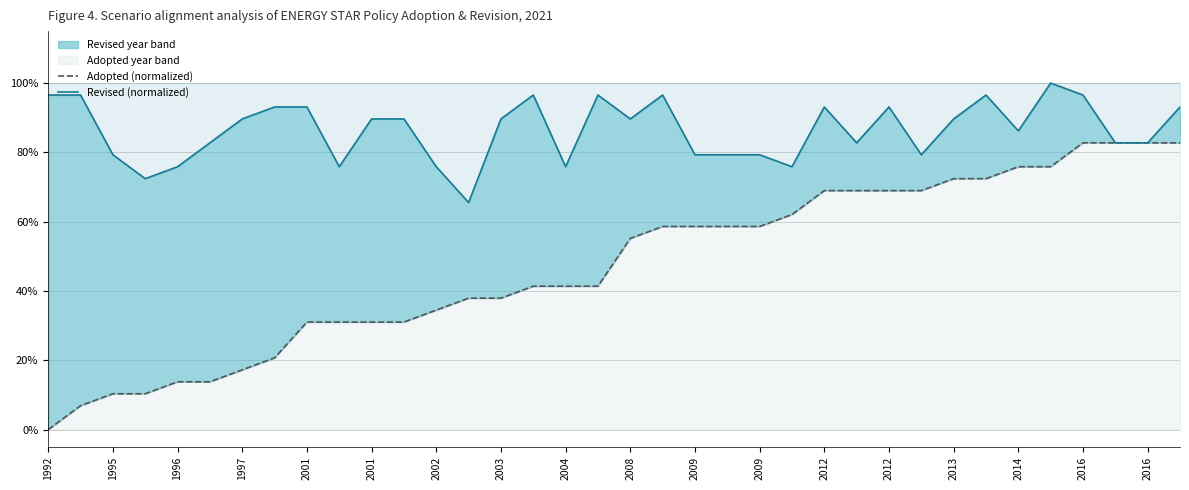

How many data points does each series have?

36